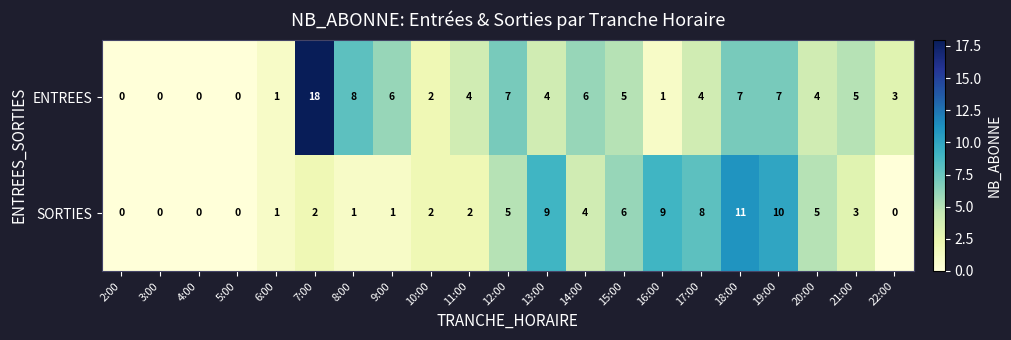

Which series changed the most between 7:00 and 12:00?

ENTREES